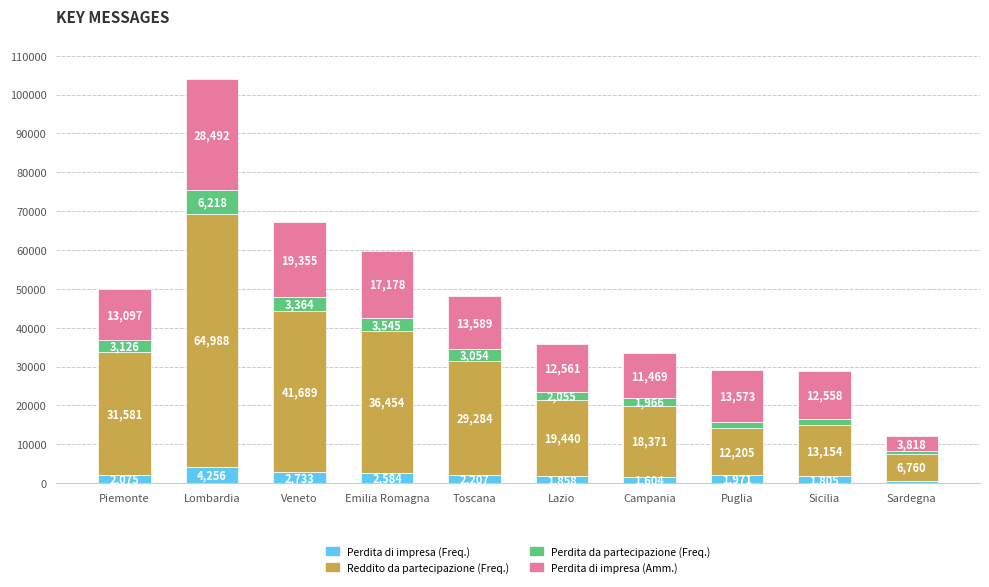

Reading left to right, list the values for the Perdita di impresa (Freq.) series.

Piemonte=2075	Lombardia=4256	Veneto=2733	Emilia Romagna=2584	Toscana=2207	Lazio=1858	Campania=1604	Puglia=1971	Sicilia=1805	Sardegna=673